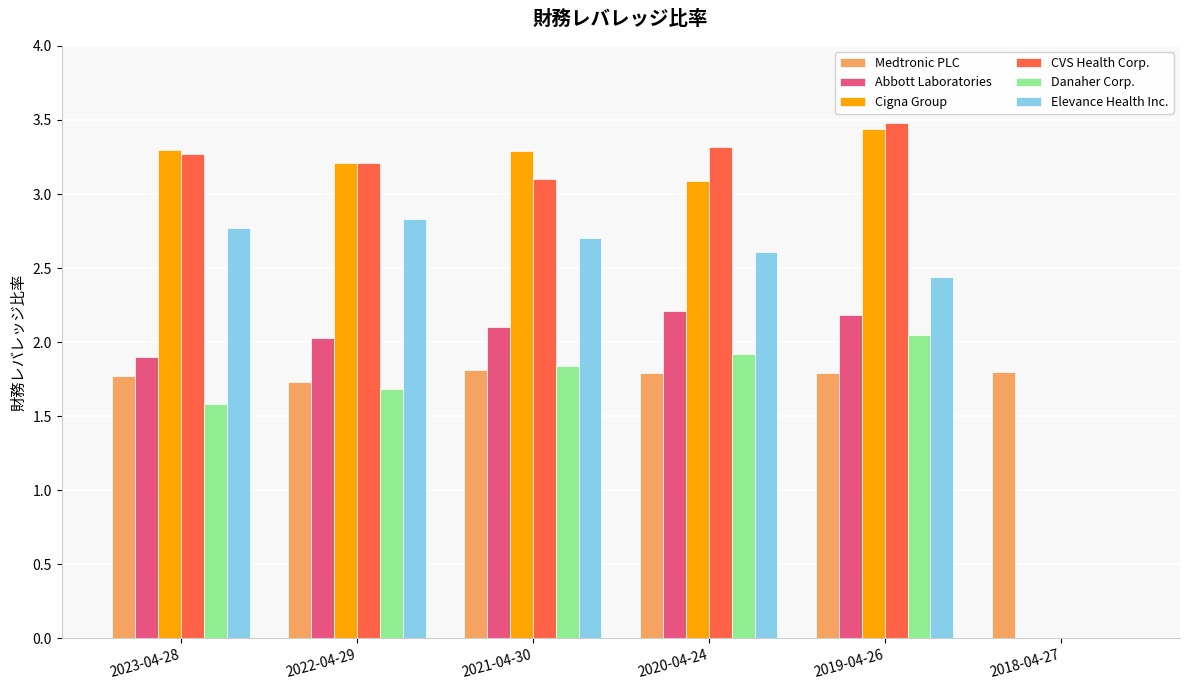

At which category is the sum across all series the highest?

2019-04-26